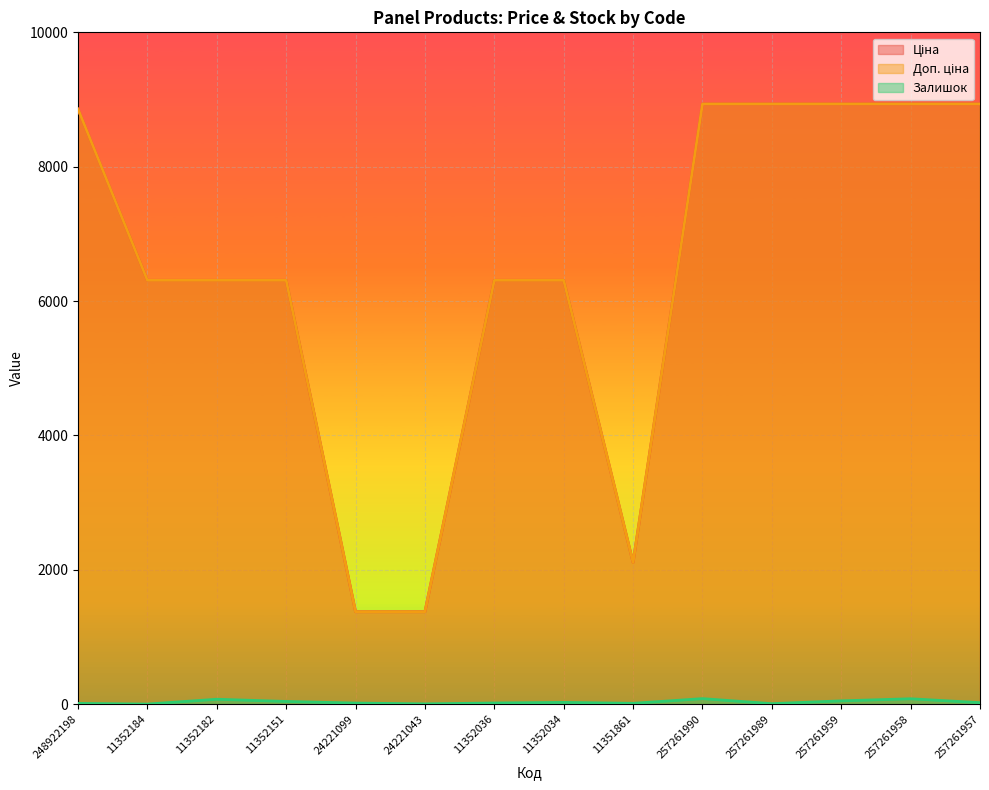

True or false: Доп. ціна and Ціна cross at least once.

False